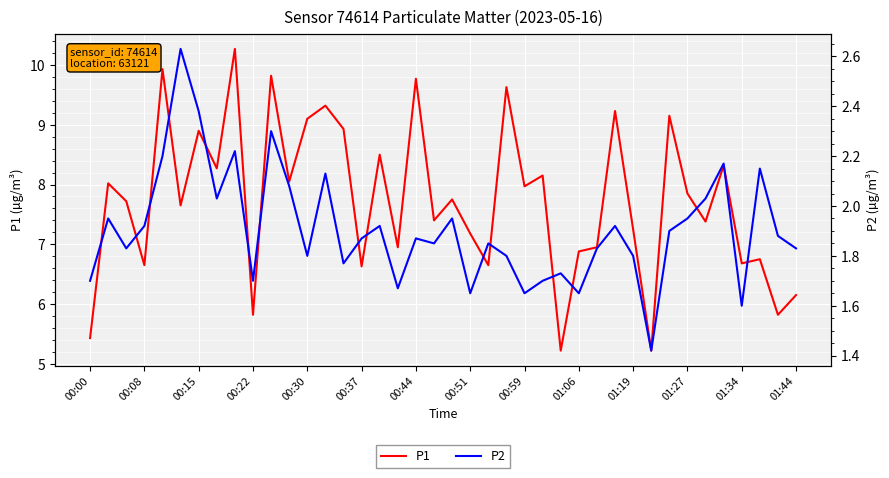

True or false: P2 and P1 cross at least once.

False